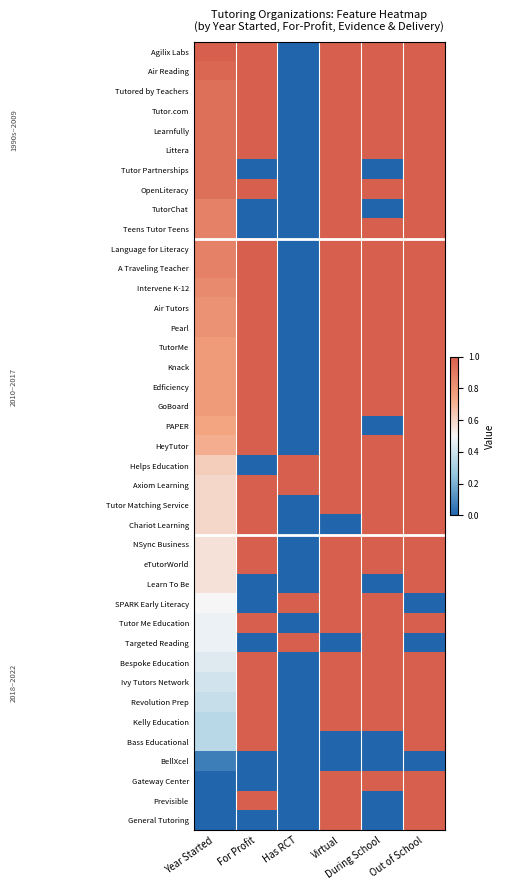

Rank the series by their maximum value, from highest to lowest.

Agilix Labs, Air Reading, Tutored by Teachers, Tutor.com, Learnfully, Littera, Tutor Partnerships, OpenLiteracy, TutorChat, Teens Tutor Teens, Language for Literacy, A Traveling Teacher, Intervene K-12, Air Tutors, Pearl, TutorMe, Knack, Edficiency, GoBoard, PAPER, HeyTutor, Helps Education, Axiom Learning, Tutor Matching Service, Chariot Learning, NSync Business, eTutorWorld, Learn To Be, SPARK Early Literacy, Tutor Me Education, Targeted Reading, Bespoke Education, Ivy Tutors Network, Revolution Prep, Kelly Education, Bass Educational, Gateway Center, Previsible, General Tutoring, BellXcel